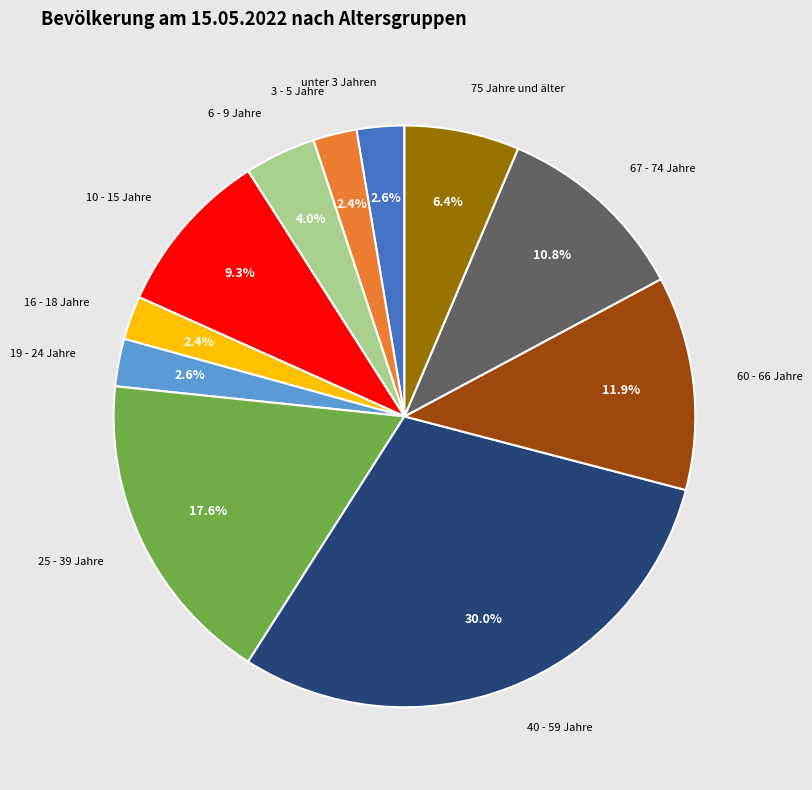

Does any single category account for the majority?

No